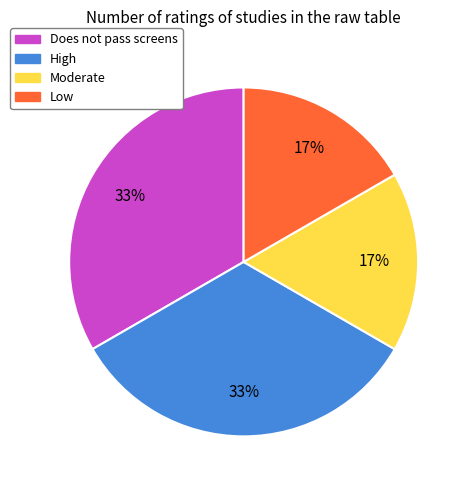

To the nearest percent, what portion does Low represent?

17%